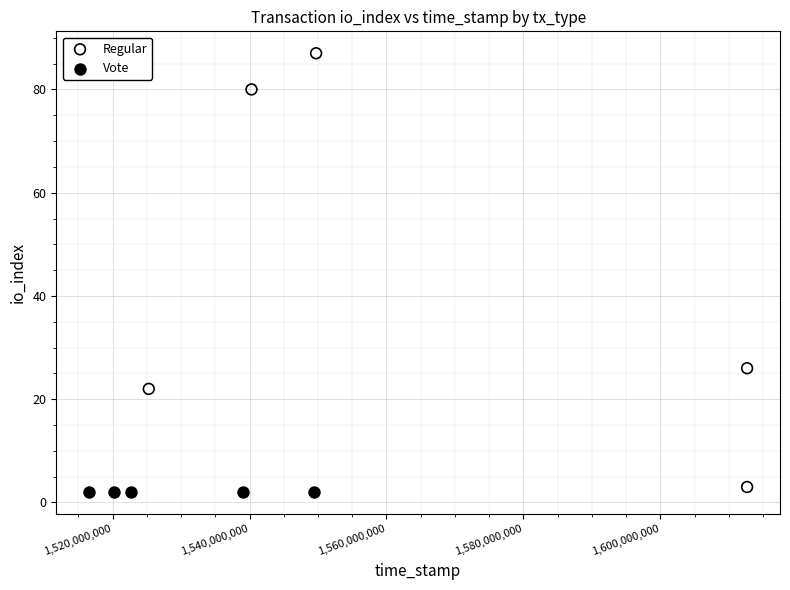

Which series contains the highest Y value?

Regular